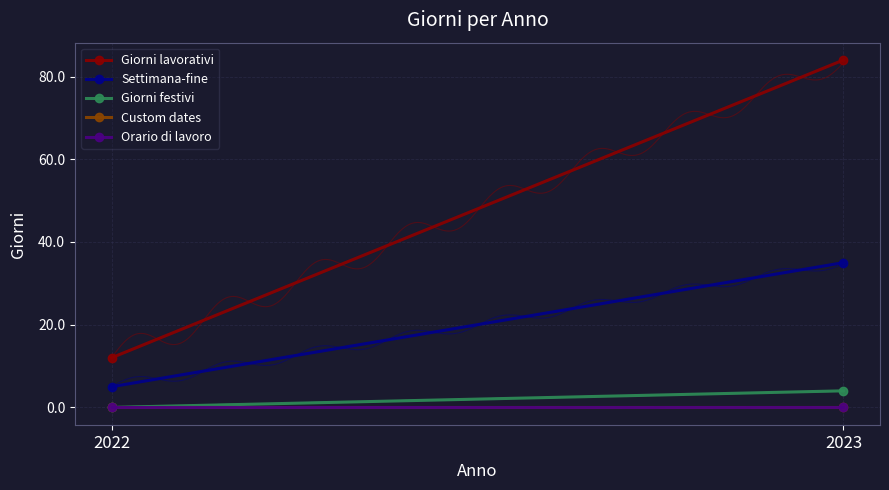

Is it true that Giorni lavorativi equals 6 at 2022?

False